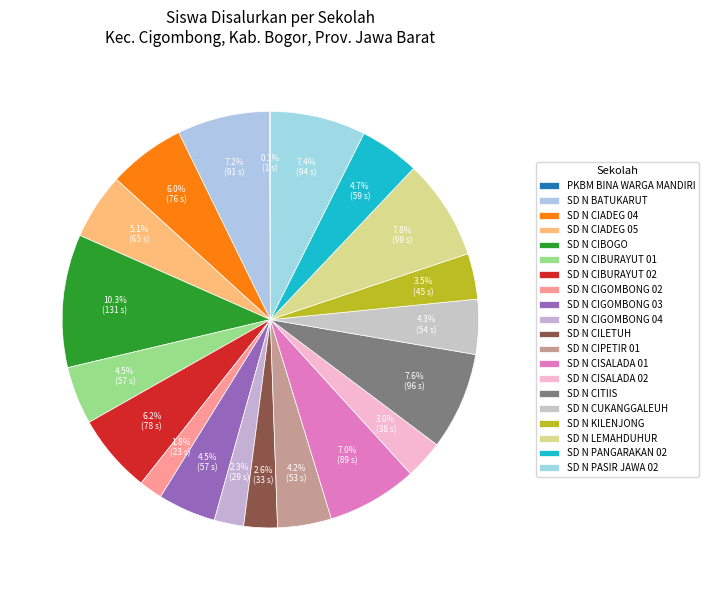

How many slices are in this pie chart?

20